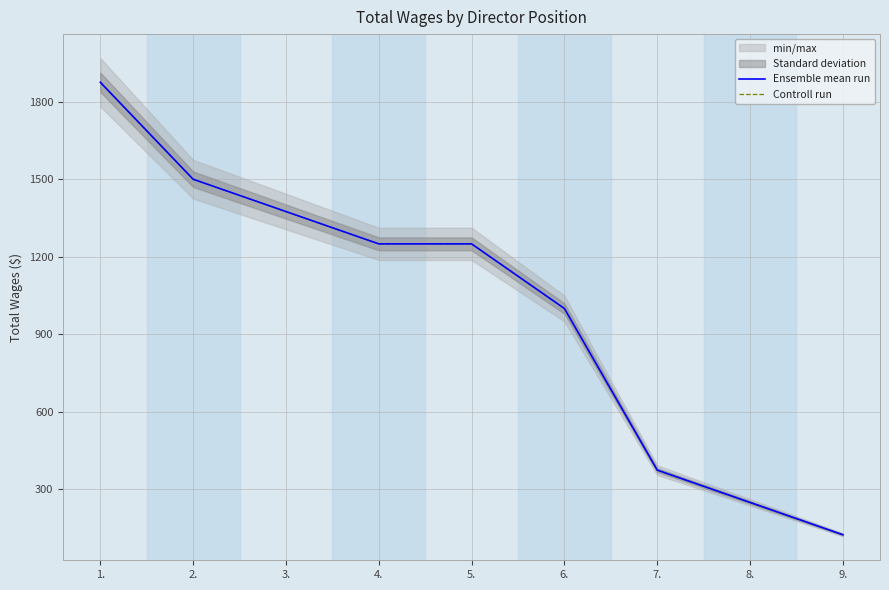

Is it true that Ensemble mean run equals 834 at 4.?

False